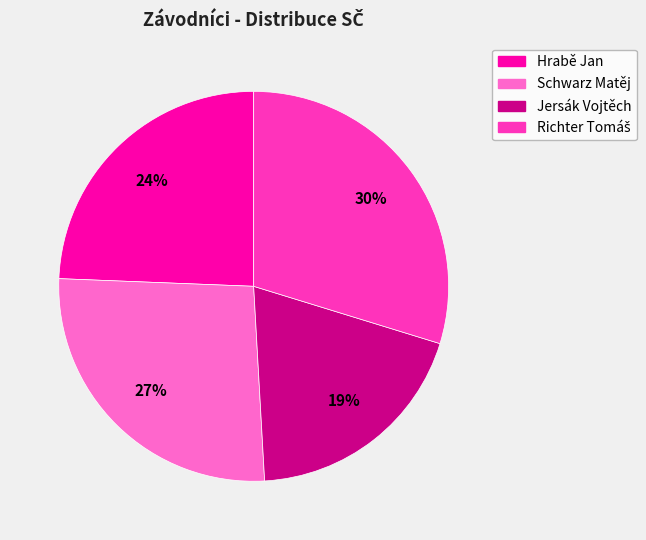

Do Schwarz Matěj and Jersák Vojtěch together represent more than half of the pie?

No